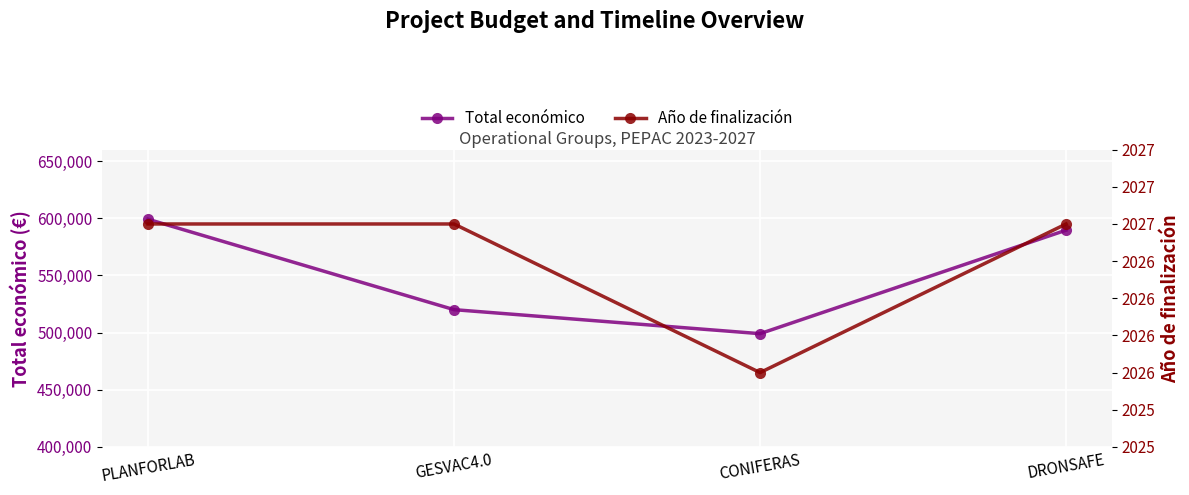

What is the value of the Total económico point at the 1st from the left?

599134